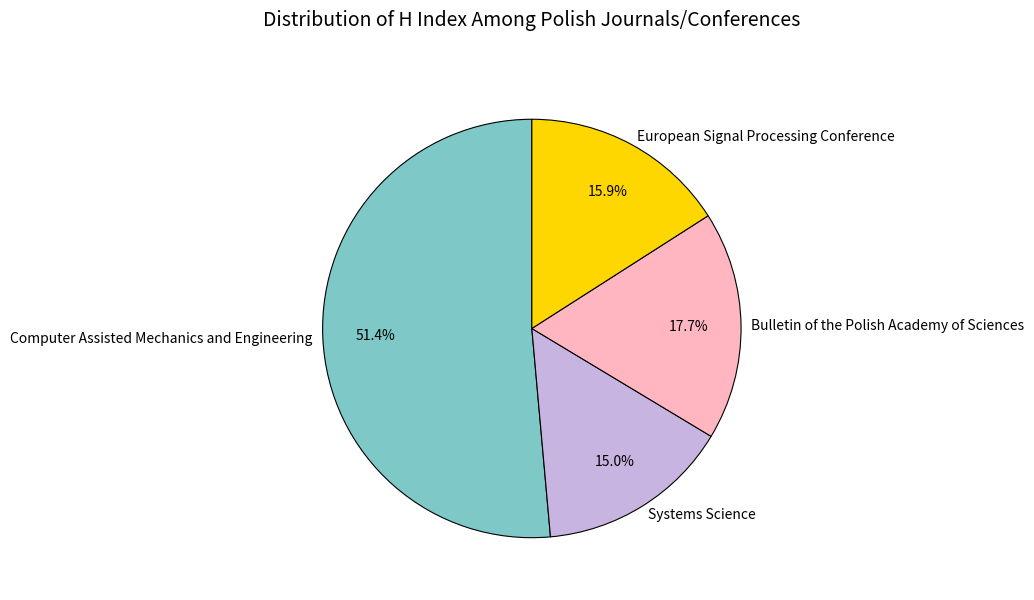

What is the ratio of the value at Bulletin of the Polish Academy of Sciences to the value at Systems Science?

1.2